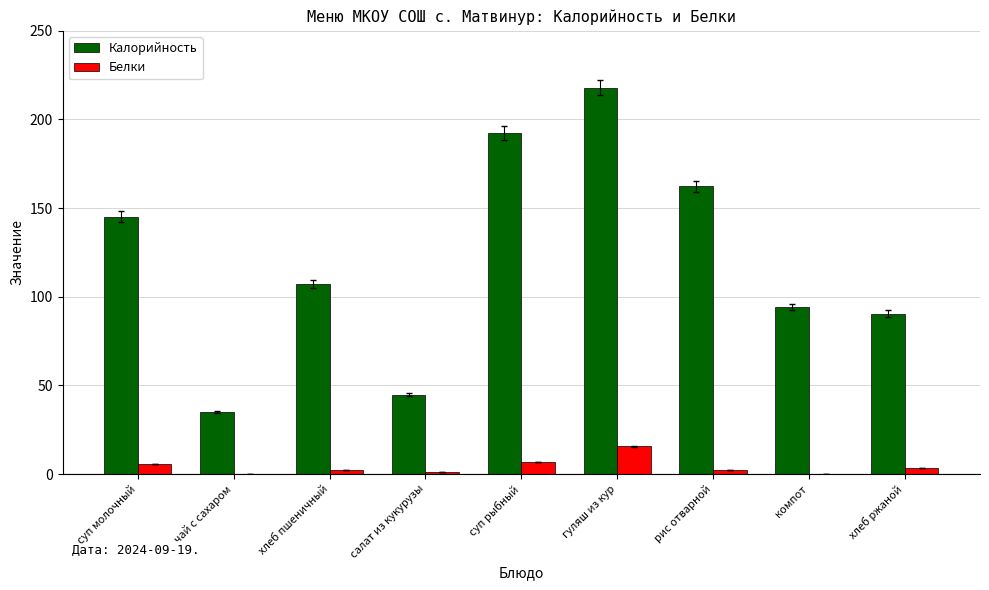

Is the value of Калорийность at суп рыбный greater than the value of Белки at суп рыбный?

Yes